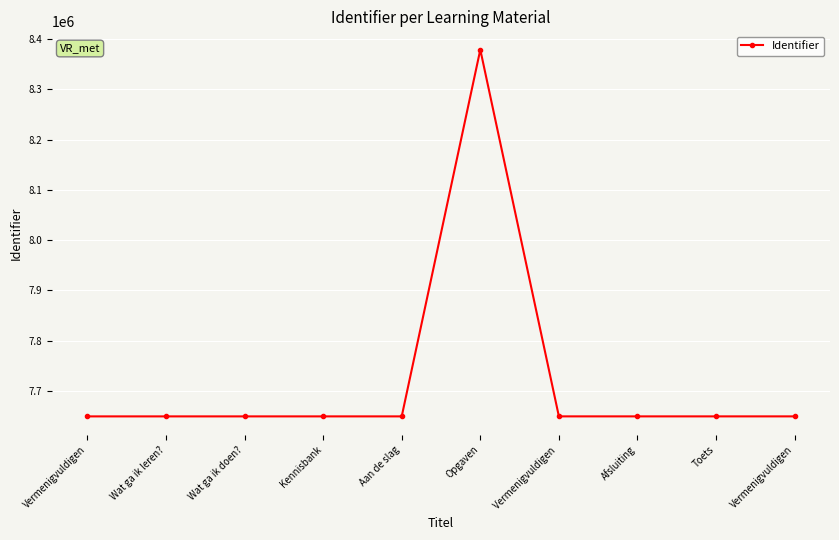

What is the label of the 10th point from the left?

Vermenigvuldigen